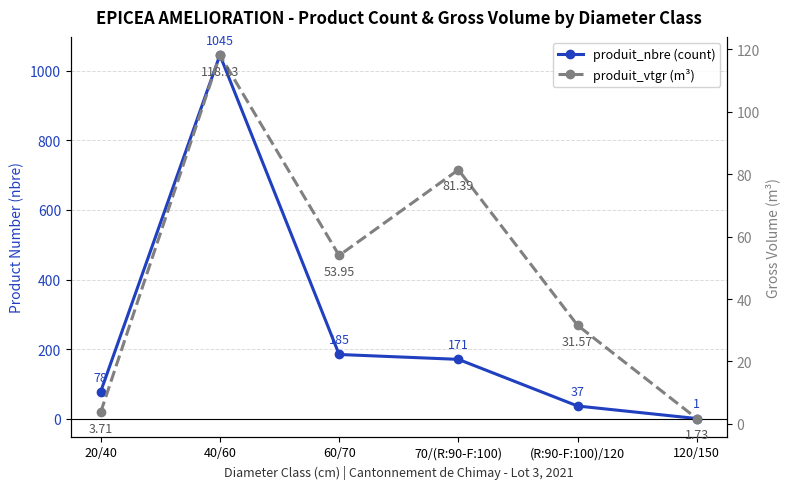

What is the label of the 1st point from the right?

120/150